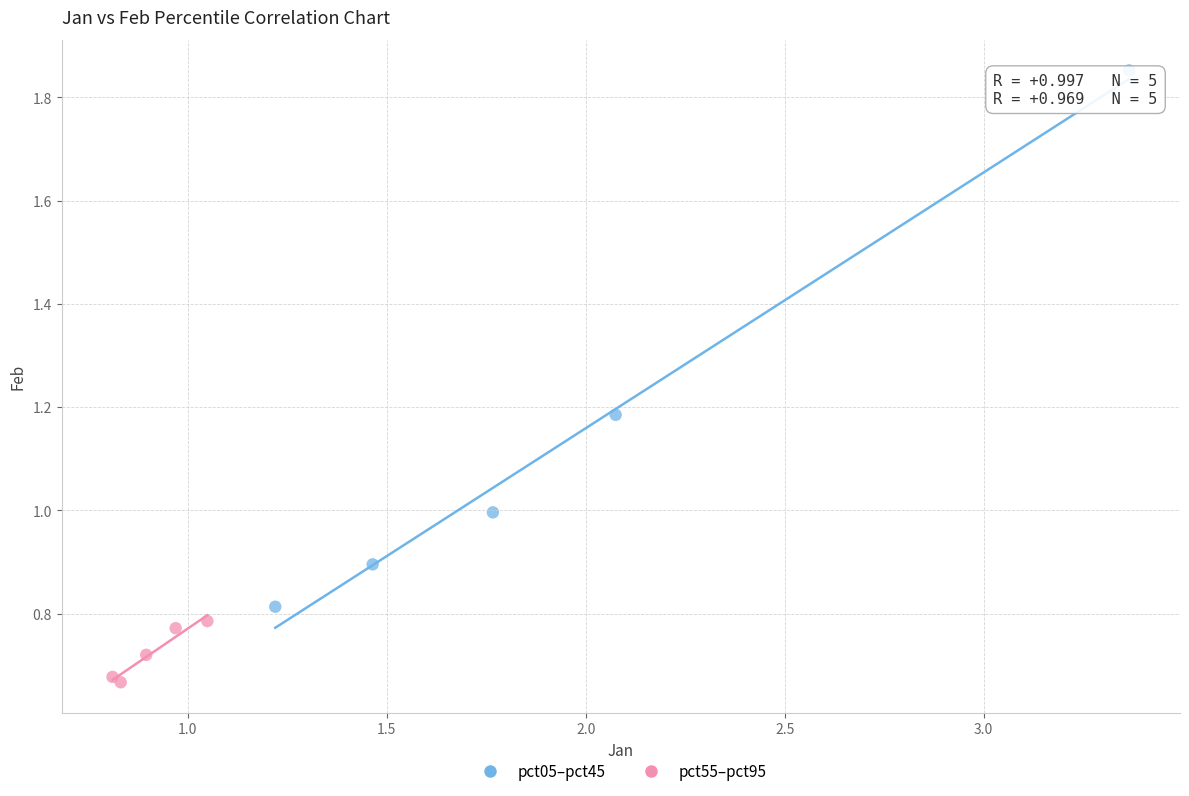

Which series has the widest spread of Y values?

pct05–pct45